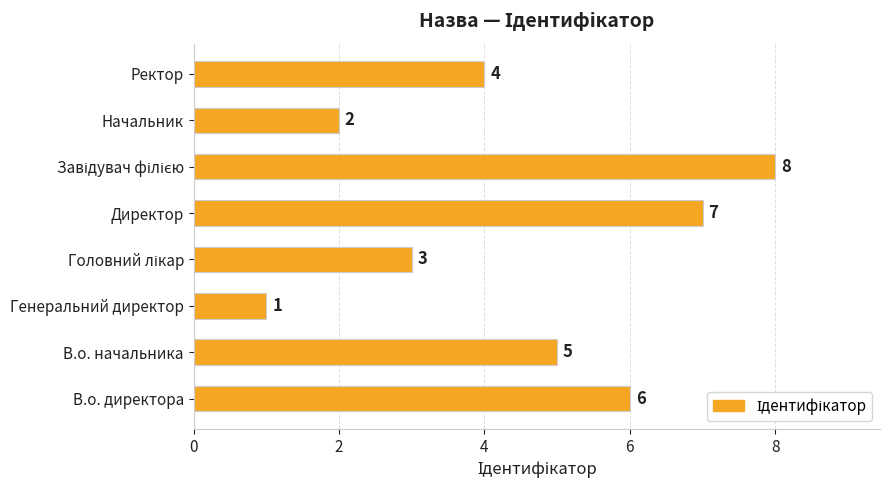

What is the change in value from В.о. начальника to Генеральний директор?

-4